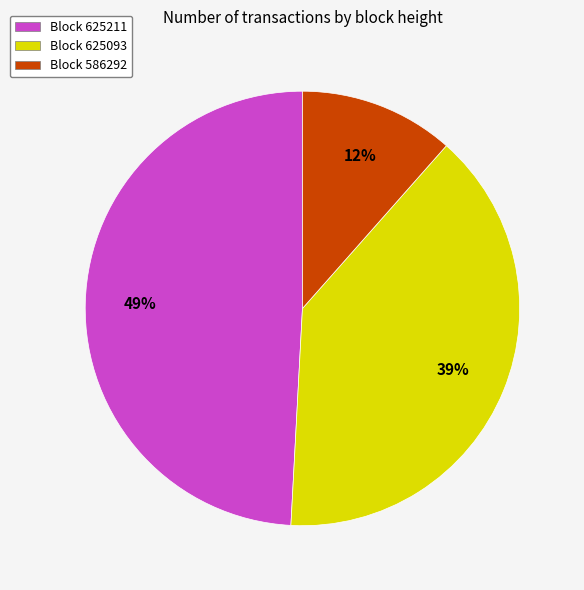

The Block 586292 slice represents 21% of the pie. True or false?

False